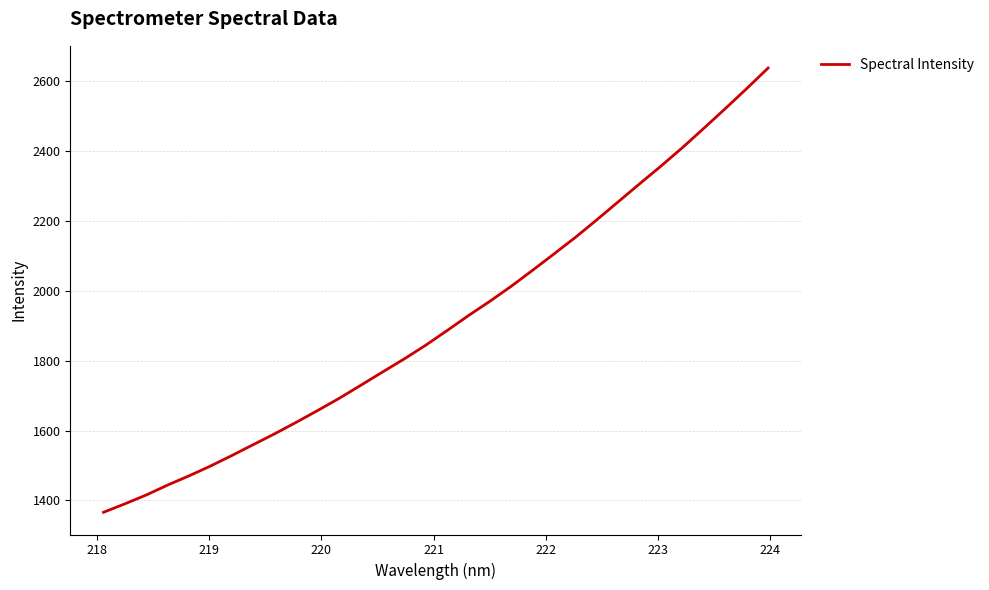

What is the difference between the maximum and minimum values?

1272.4